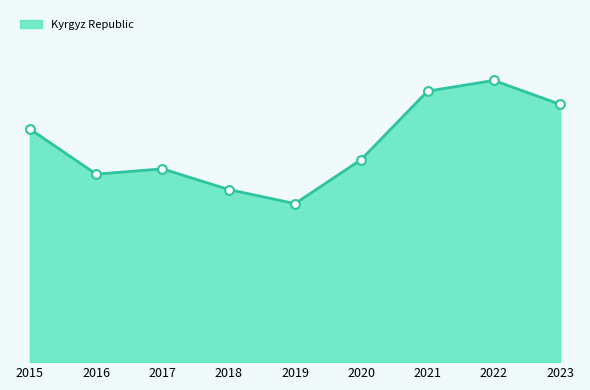

Between 2016 and 2018, which is larger?

2016